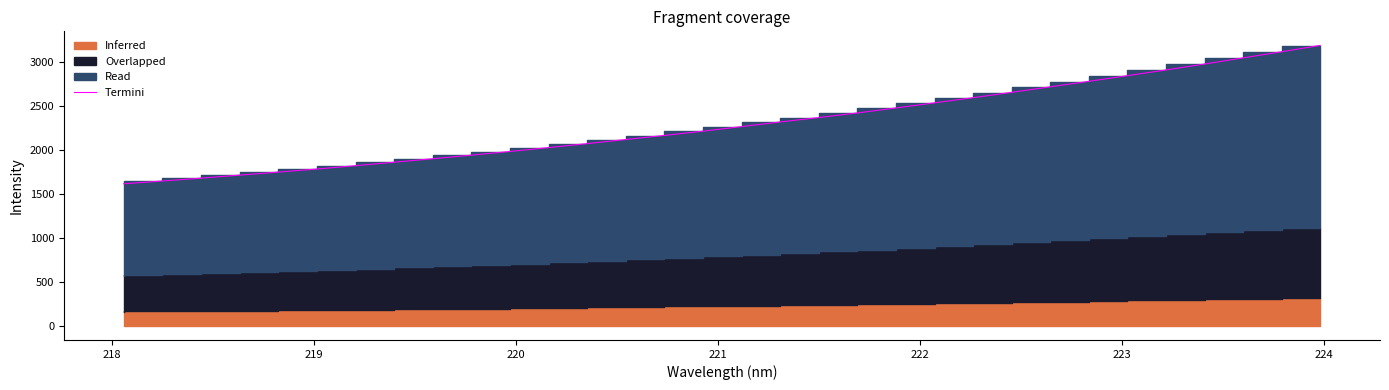

What is the maximum value for Termini?

3193.8